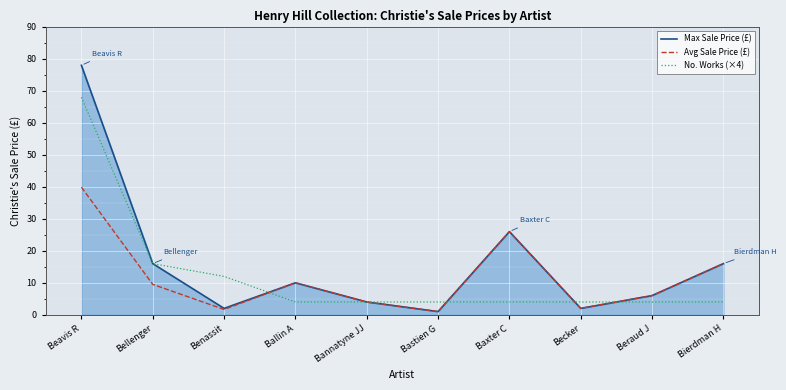

Which series has the largest total across all categories?

Max Sale Price (£)